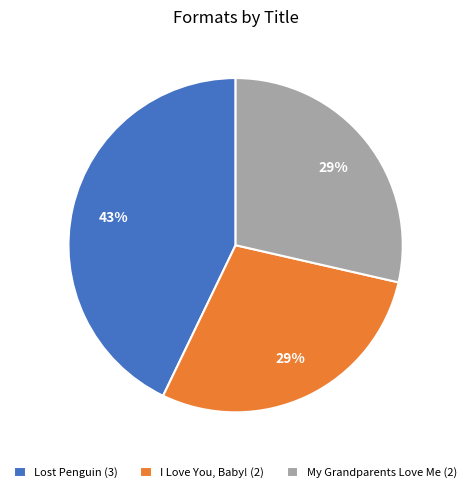

Does Lost Penguin account for over 50% of the chart?

No